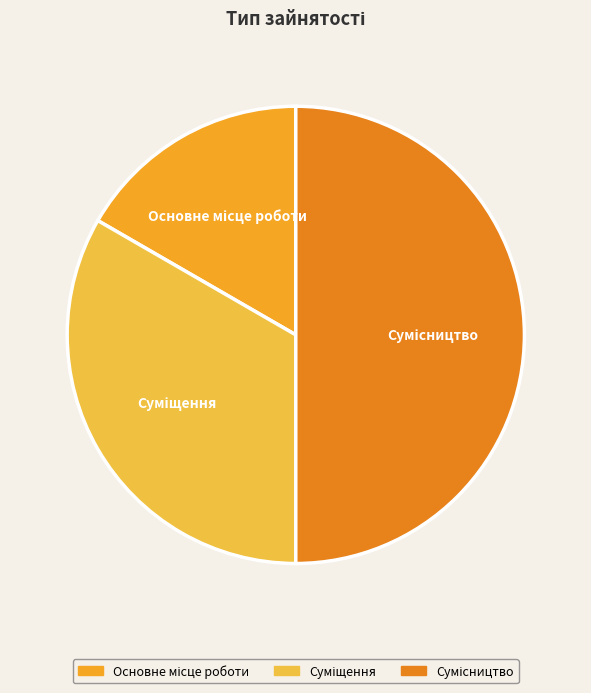

To the nearest percent, what is the average slice percentage?

33%